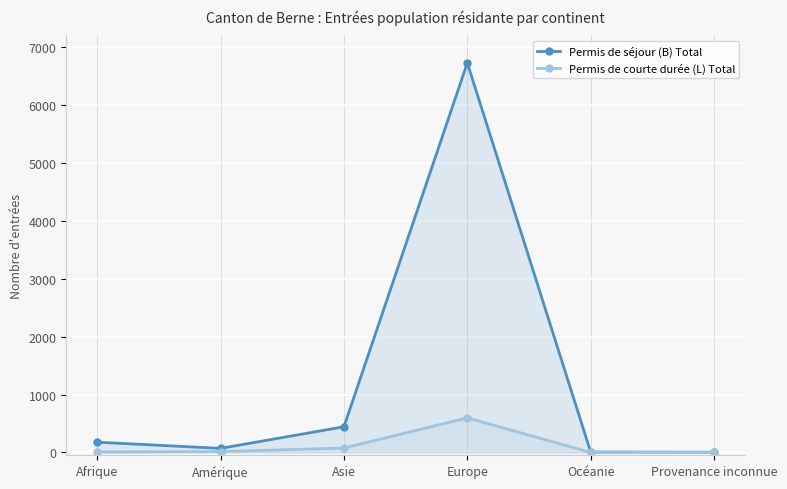

At which label is Permis de courte durée (L) Total closest to 298?

Asie